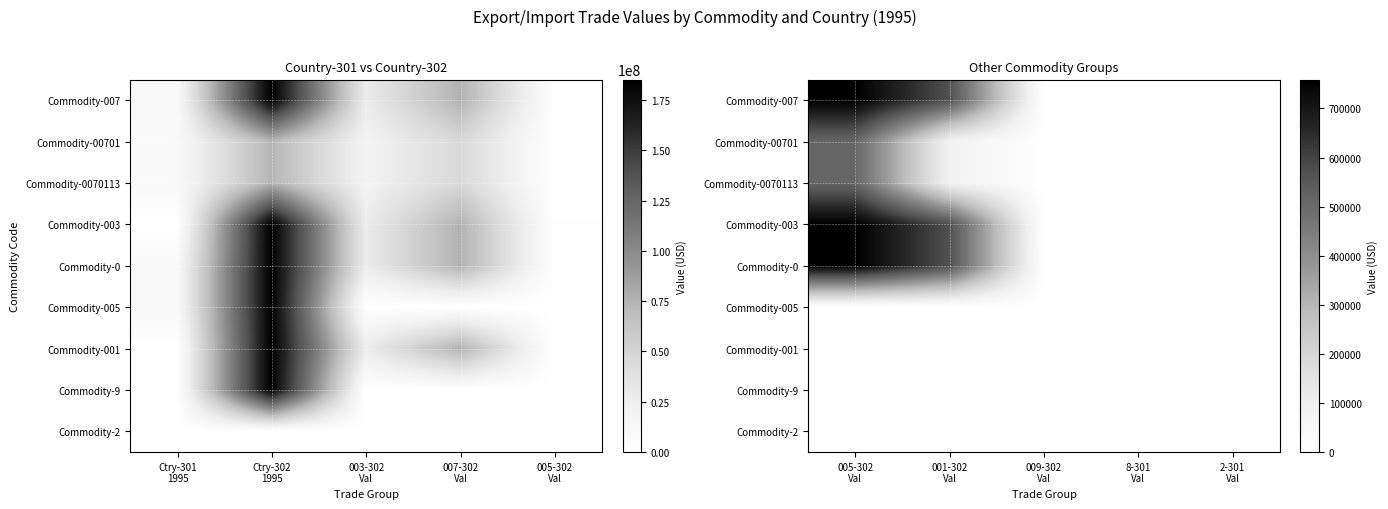

How many categories are shown in the chart?

5